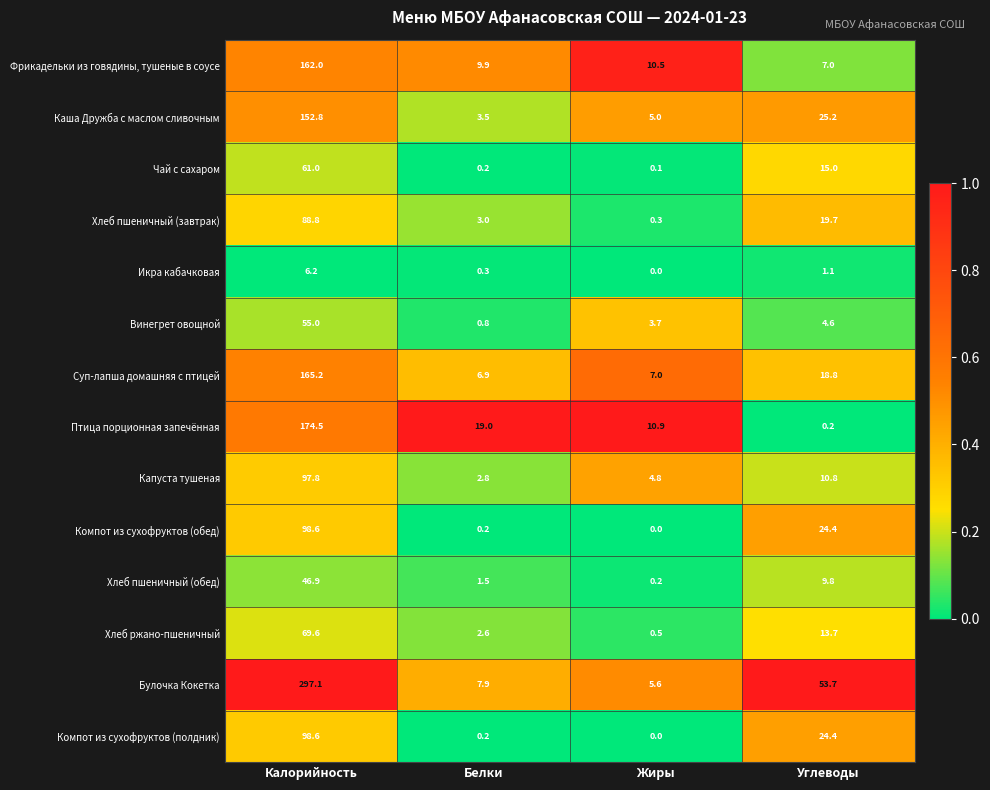

What is the total value across all series at Углеводы?

228.4